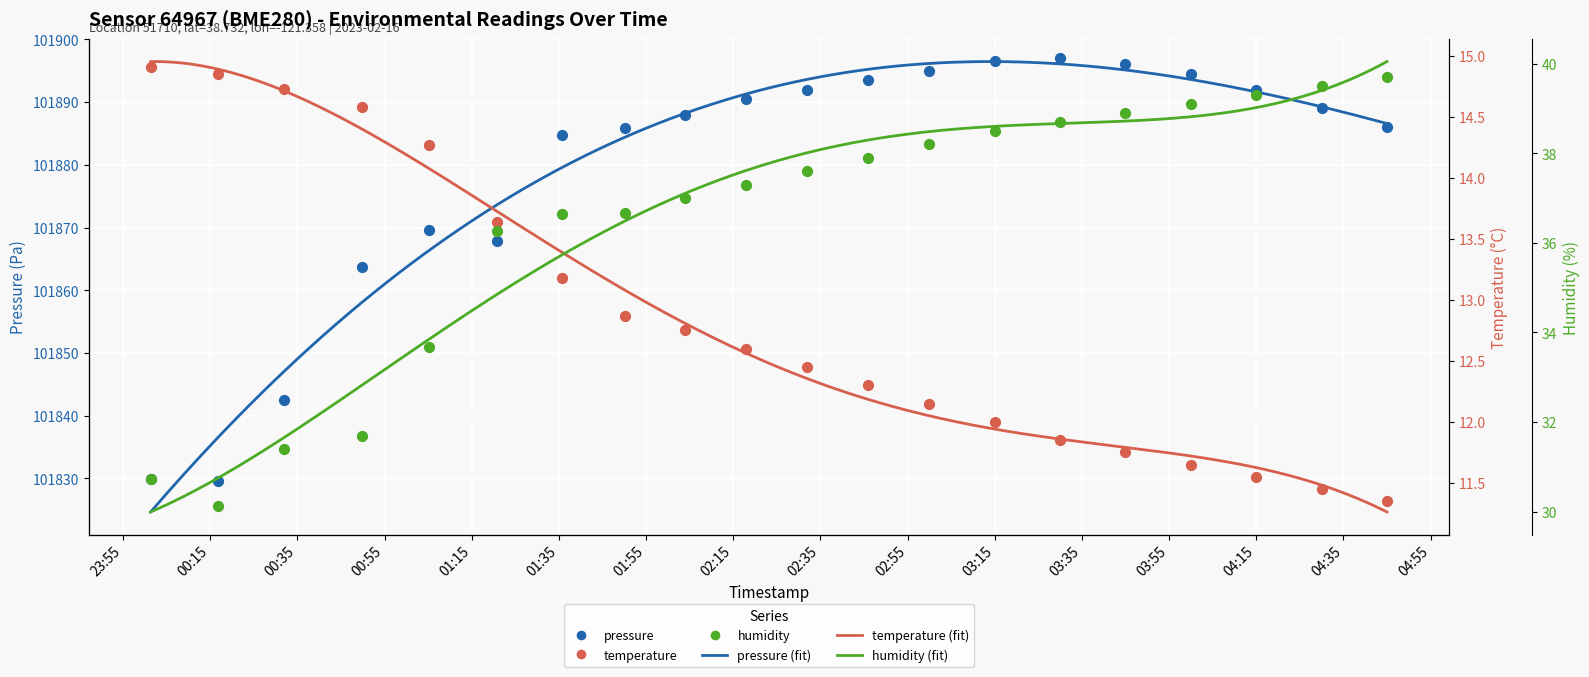

Which series has the widest spread of Y values?

pressure